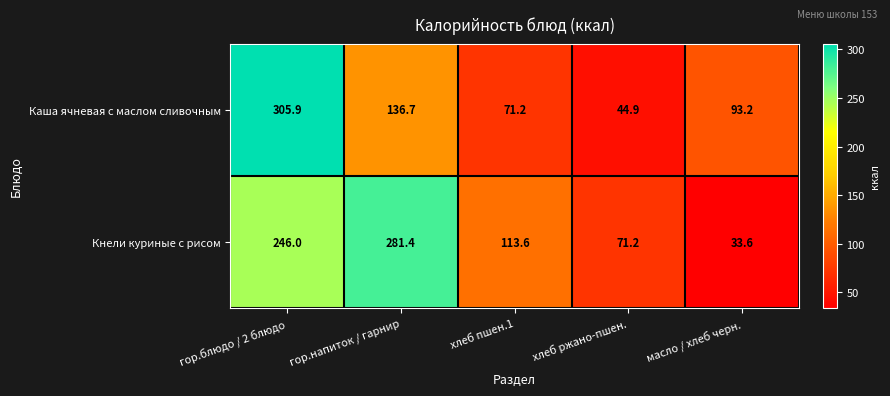

What is the difference between the maximum and second lowest values in the Каша ячневая с маслом сливочным series?

234.7